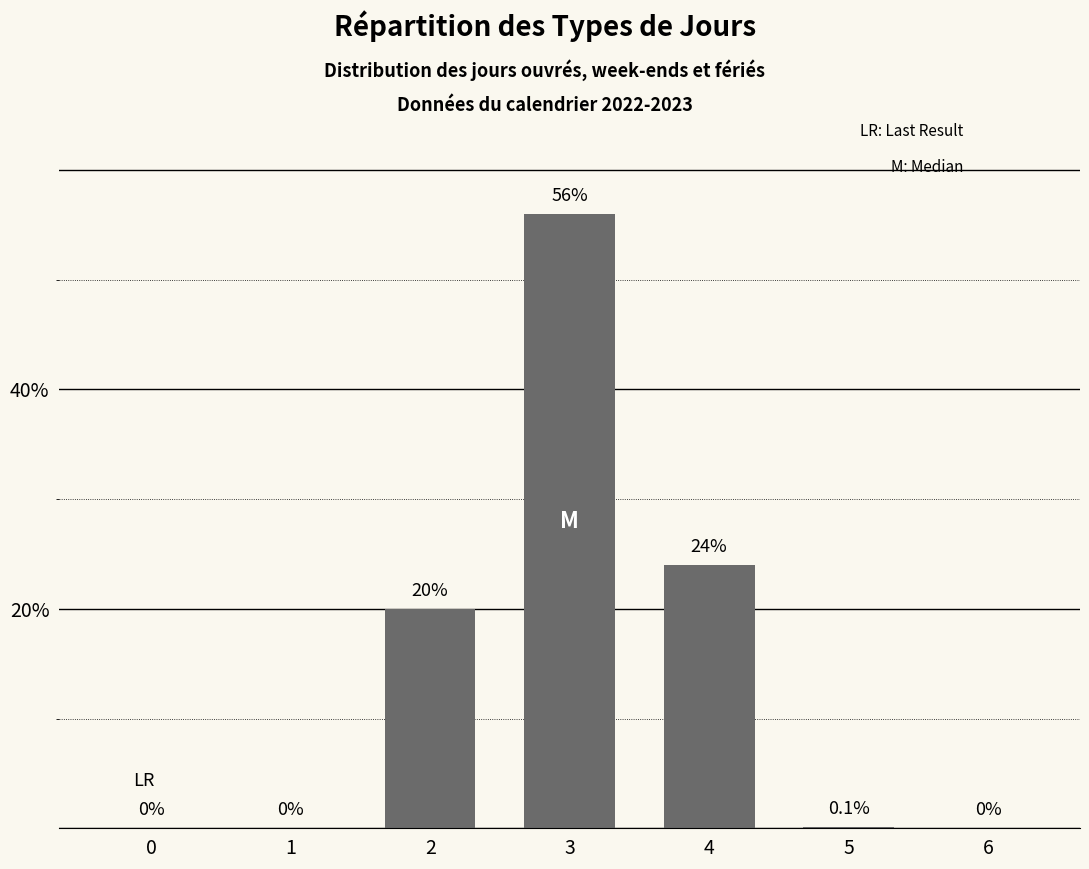

Reading right to left, list all the values displayed in this chart.

6=0.0	5=0.1	4=24.0	3=56.0	2=20.0	1=0.0	0=0.0